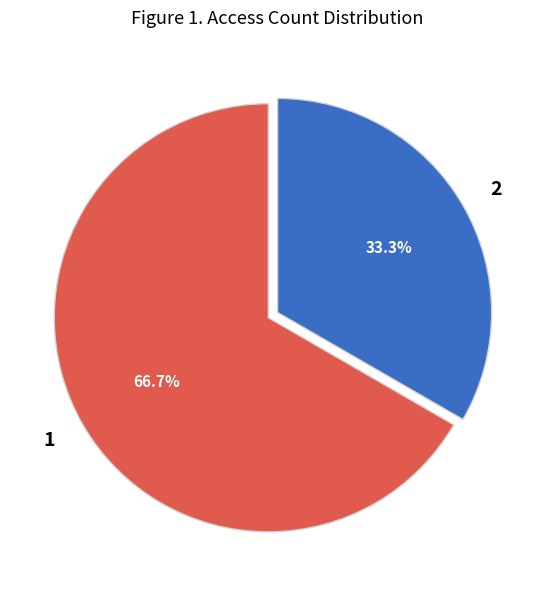

What is the ratio of the value at 2 to the value at 1?

0.5